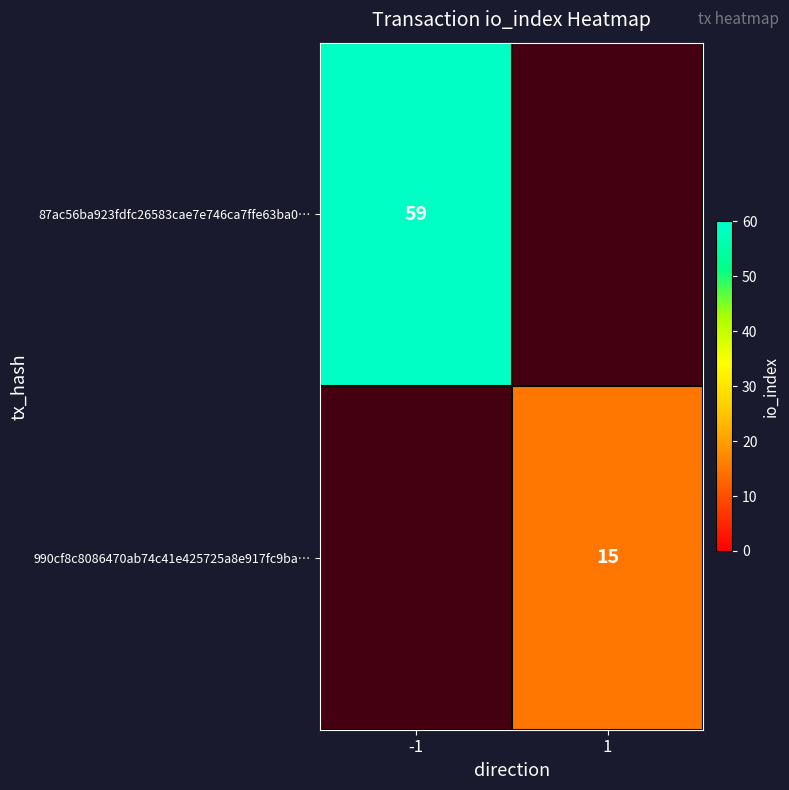

The value of 990cf8c8086470ab74c41e425725a8e917fc9ba… at 1 is 15. True or false?

True